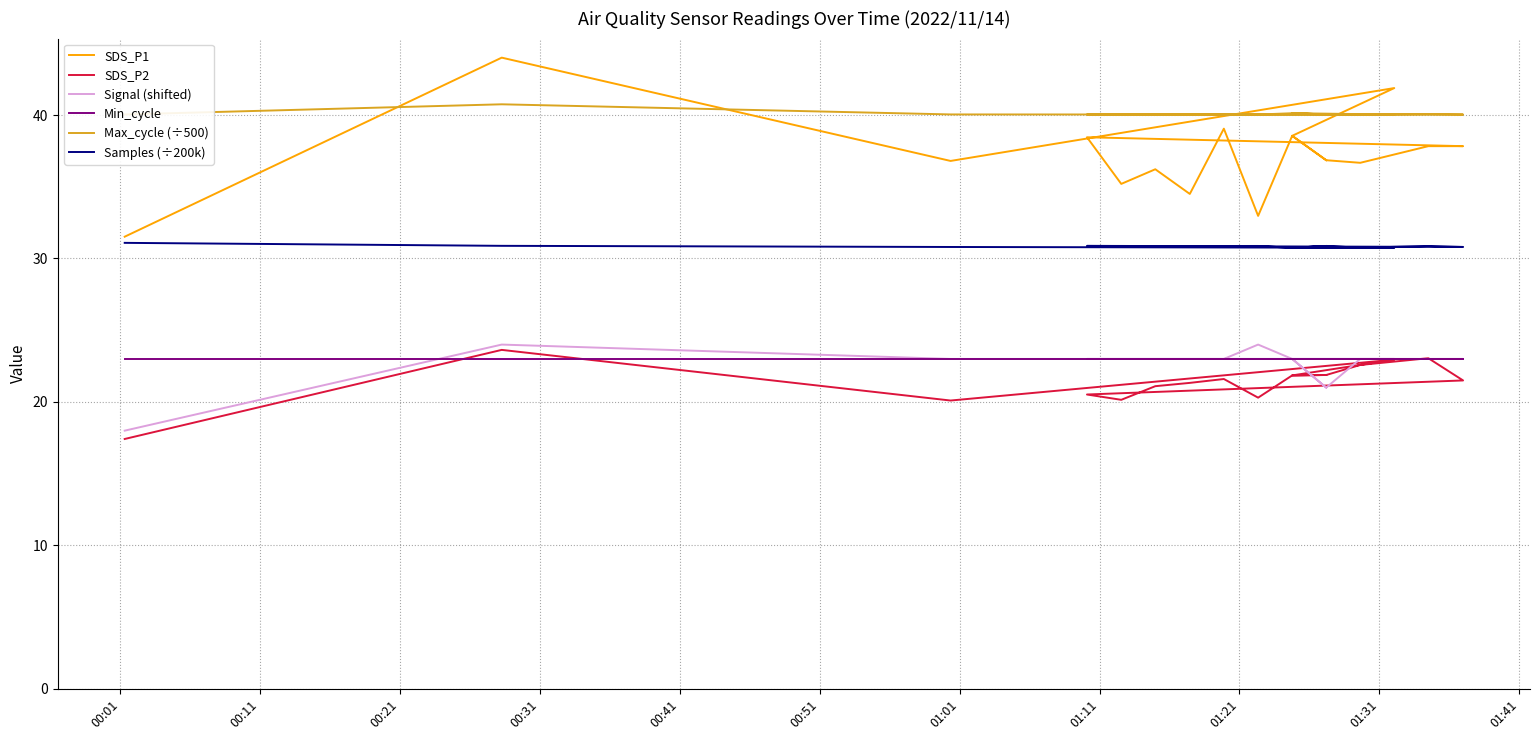

True or false: SDS_P2 has more than 1 points higher than both neighbors.

True